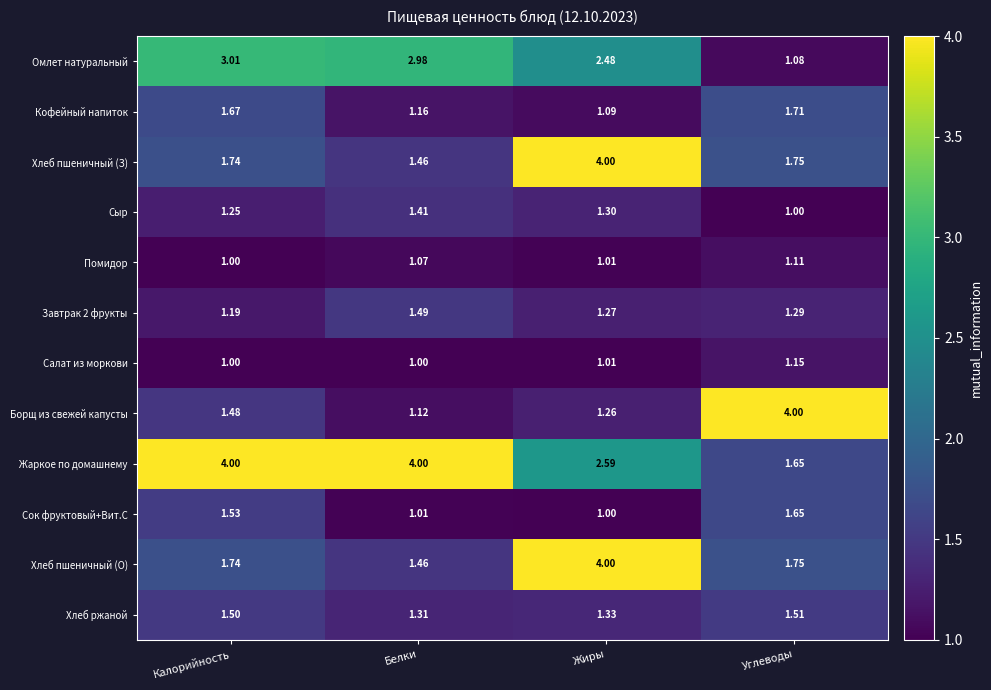

Between Калорийность and Белки, which series saw the biggest shift?

Сок фруктовый+Вит.С